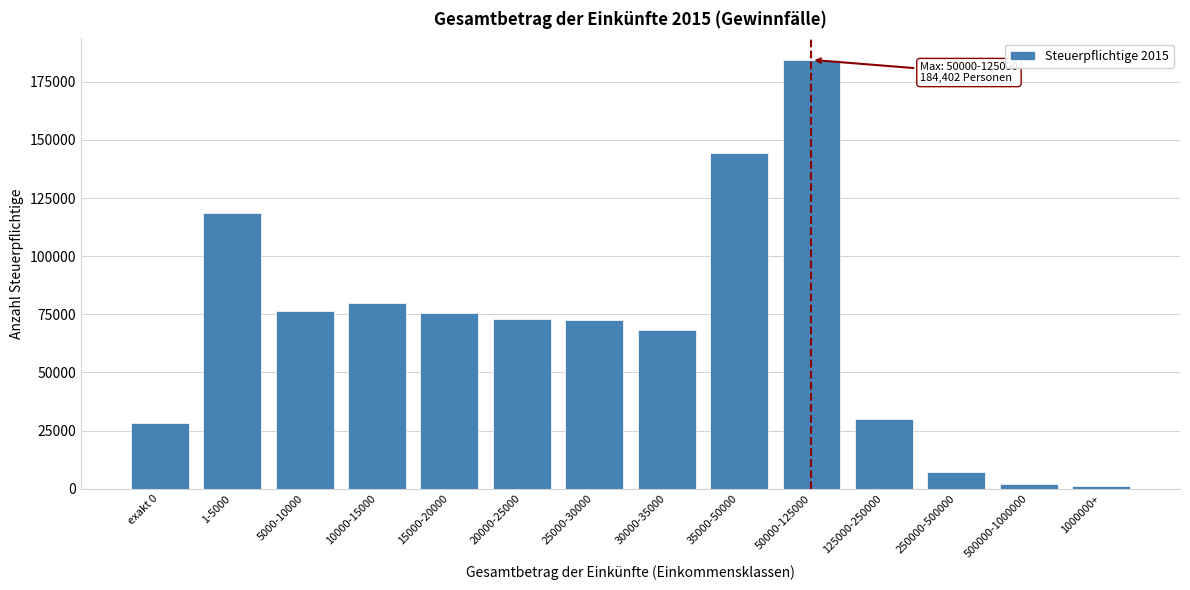

True or false: the data shows 106431 at 15000-20000.

False